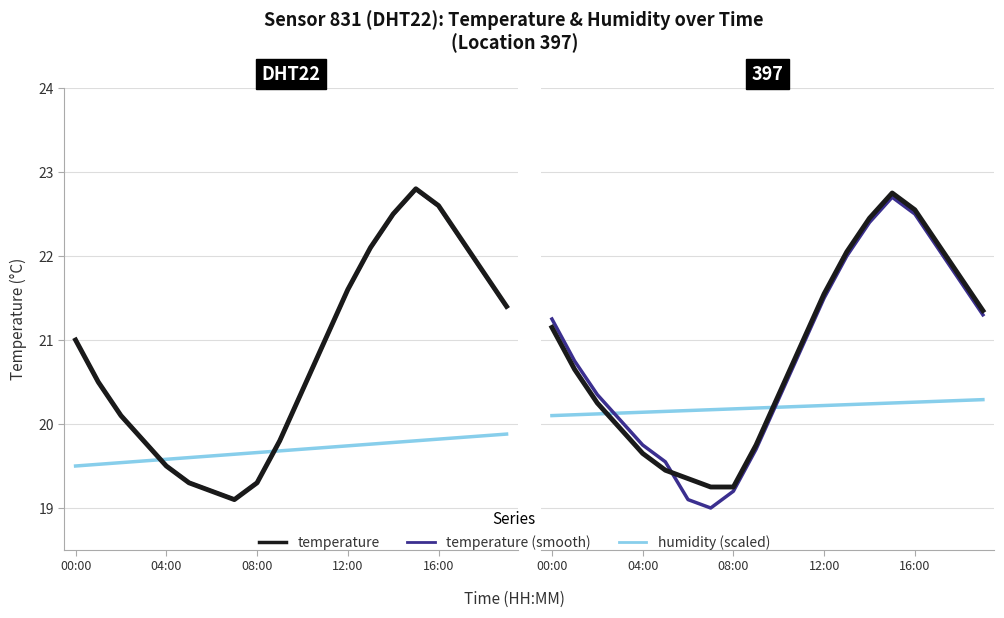

What is the smallest value displayed?

19.0